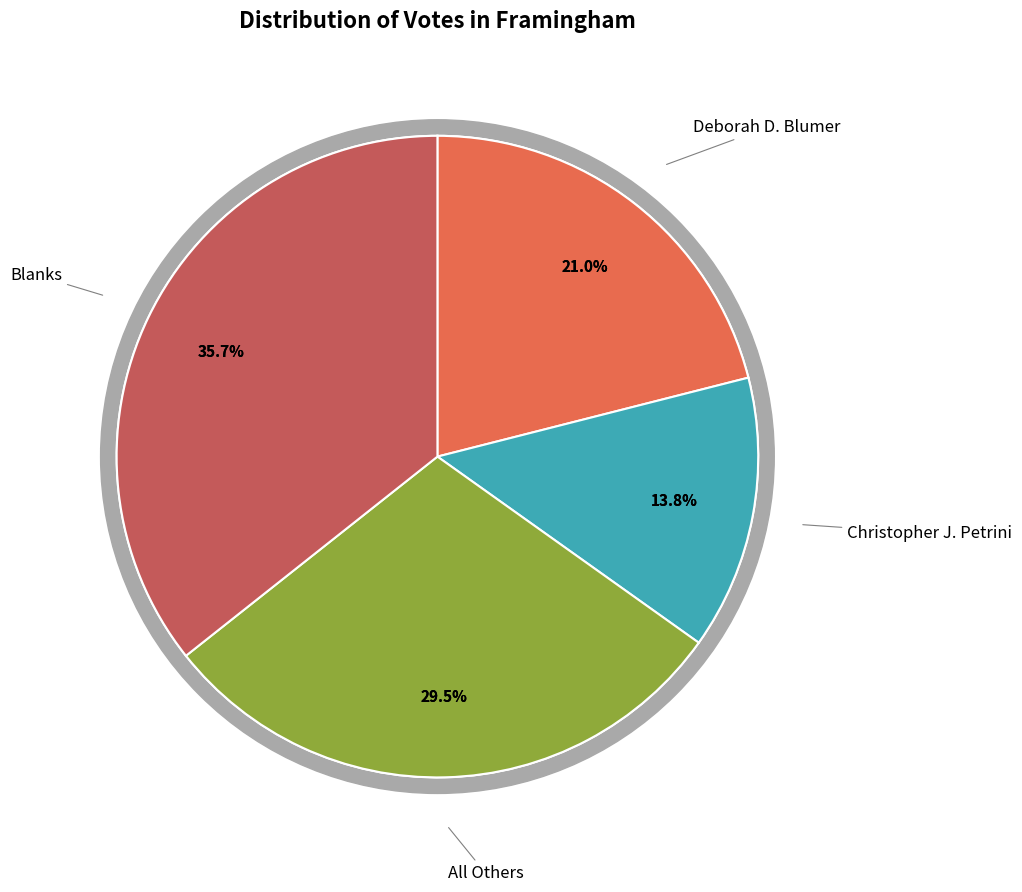

Is the sum of Deborah D. Blumer and Blanks greater than half?

Yes